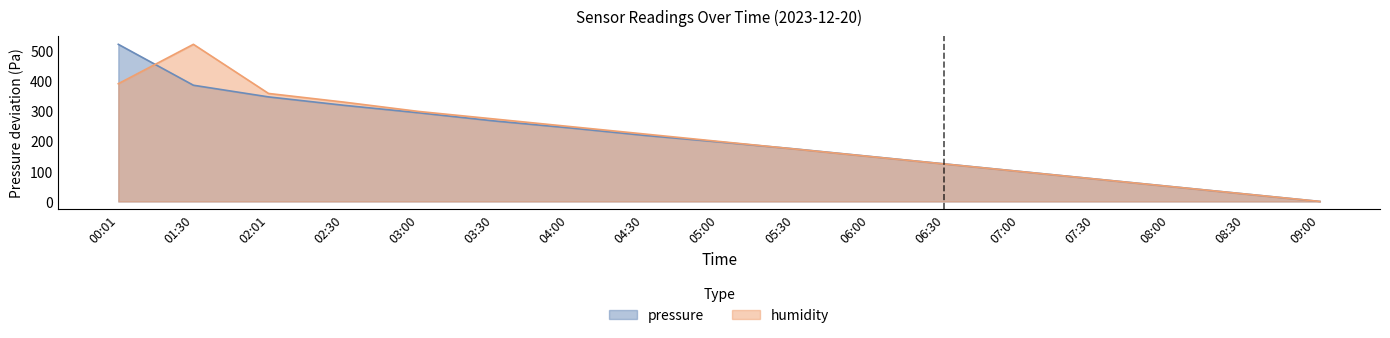

List the series in order of their peak value, lowest first.

humidity, pressure